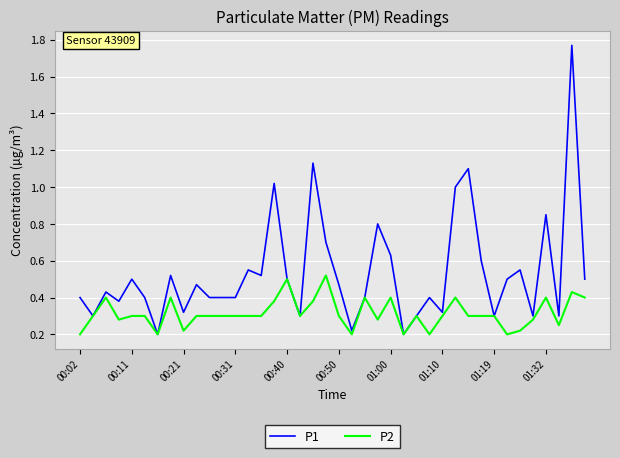

Which series has the largest range (max minus min)?

P1